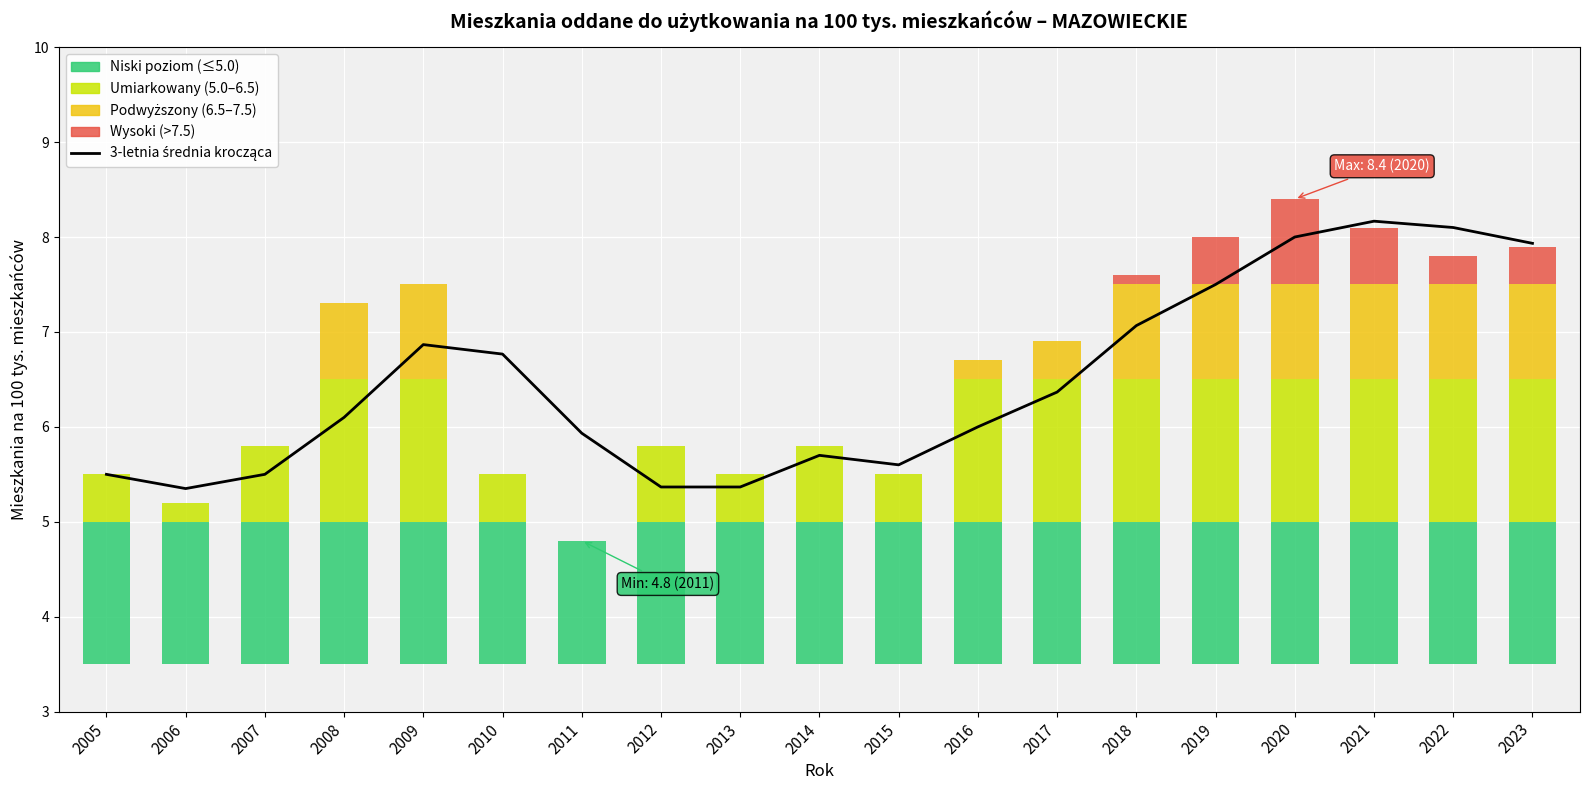

Which category has the lowest value in the 3-letnia średnia krocząca series?

2006